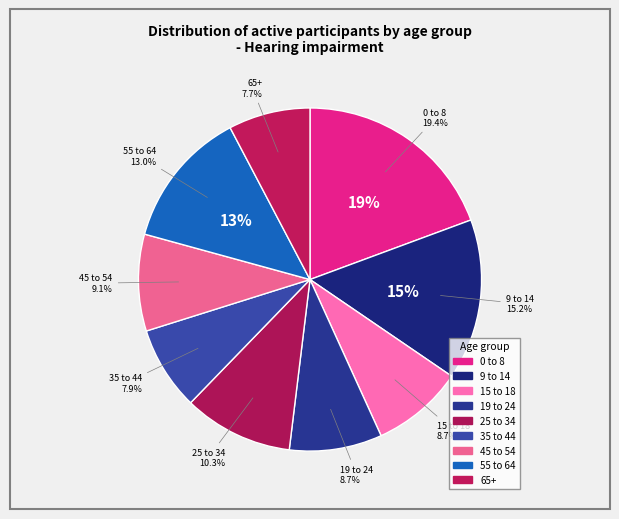

Does 0 to 8 account for over 50% of the chart?

No